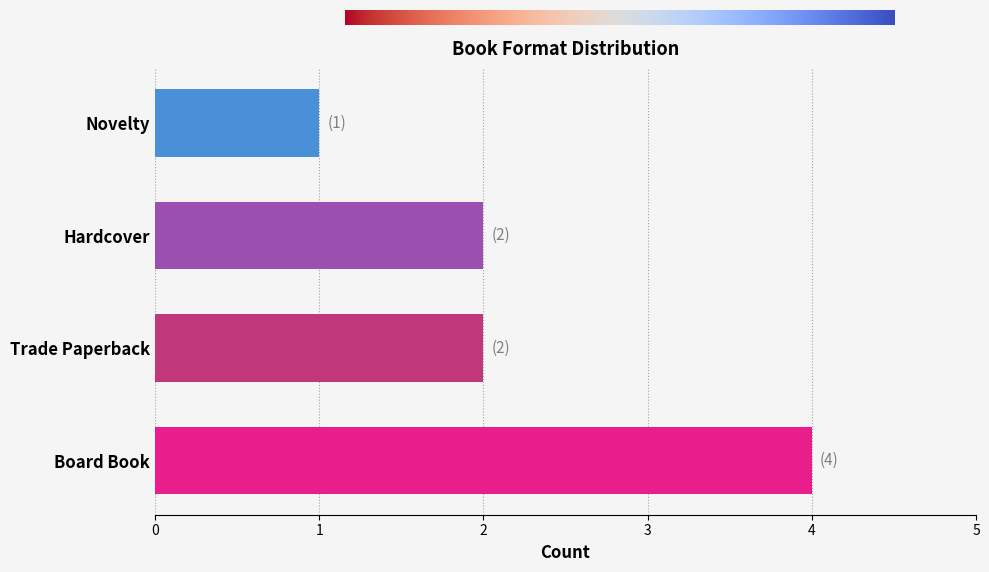

Reading top to bottom, what are all the values shown in this chart?

1	2	2	4